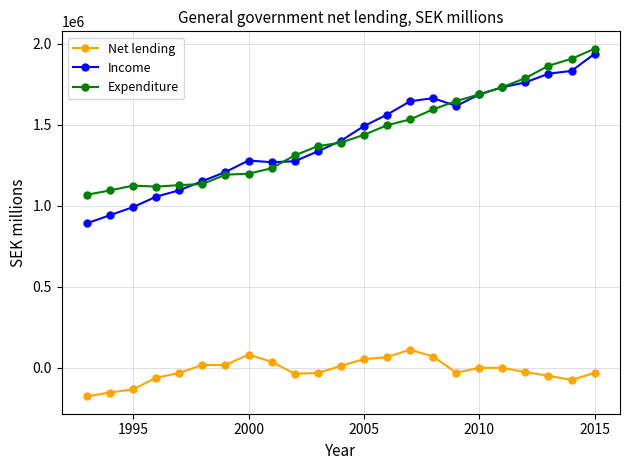

True or false: Expenditure and Income cross at least once.

True